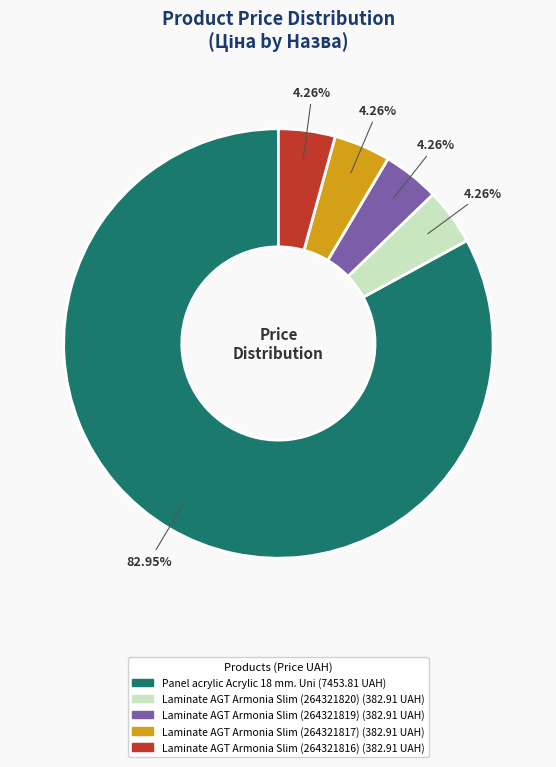

To the nearest percent, what is the average slice percentage?

20%